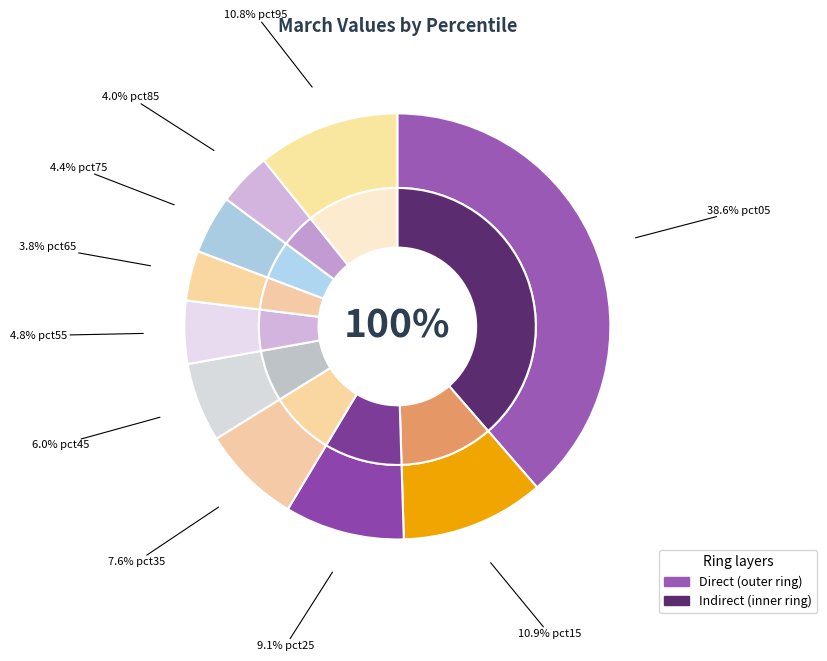

To the nearest percent, what portion does pct35 represent?

8%